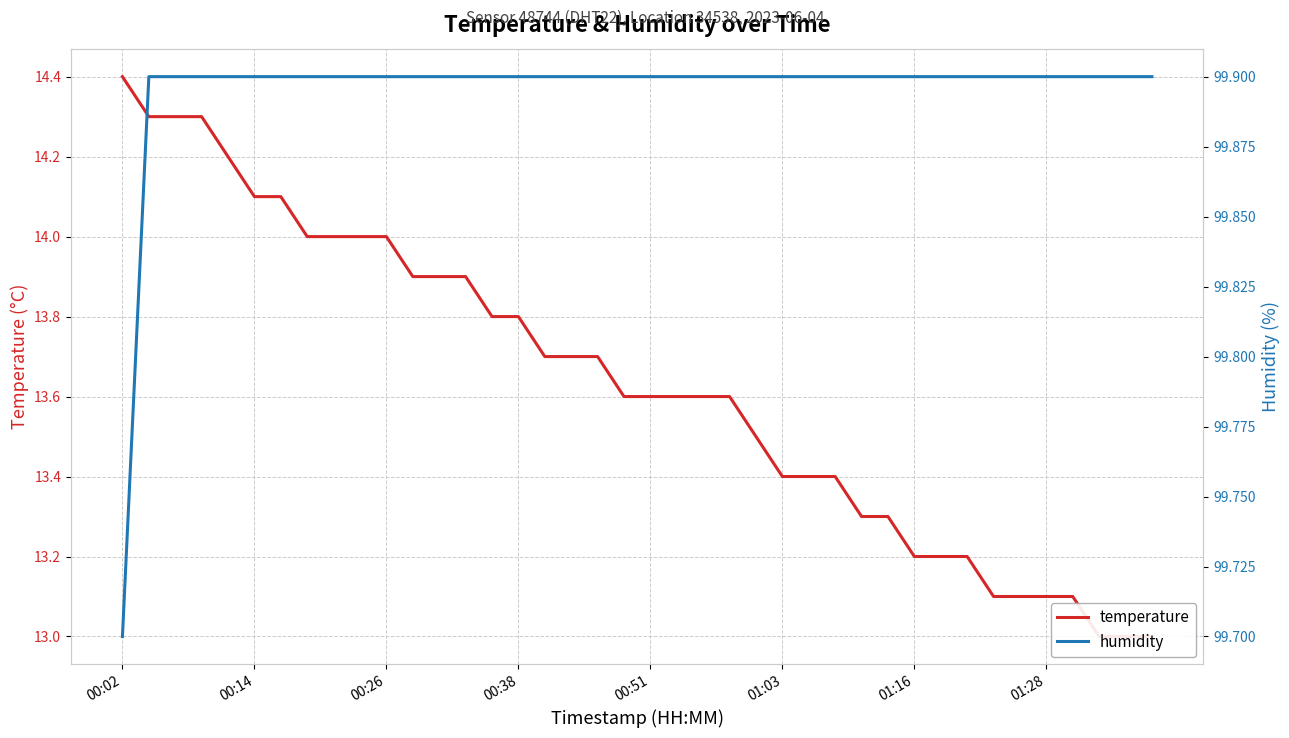

True or false: humidity has more than 1 interior local peaks.

False